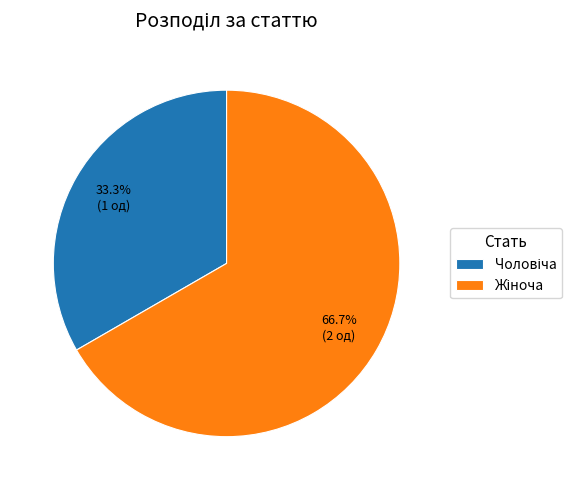

Does any single category account for the majority?

Yes